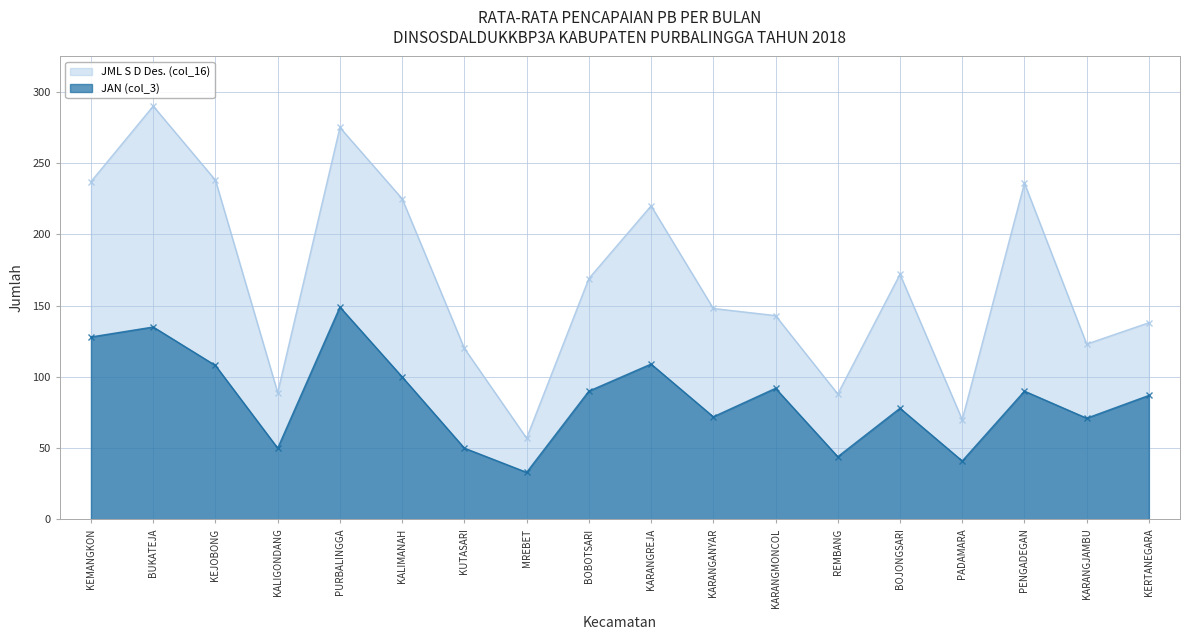

At how many categories does at least one series exceed 88?

15